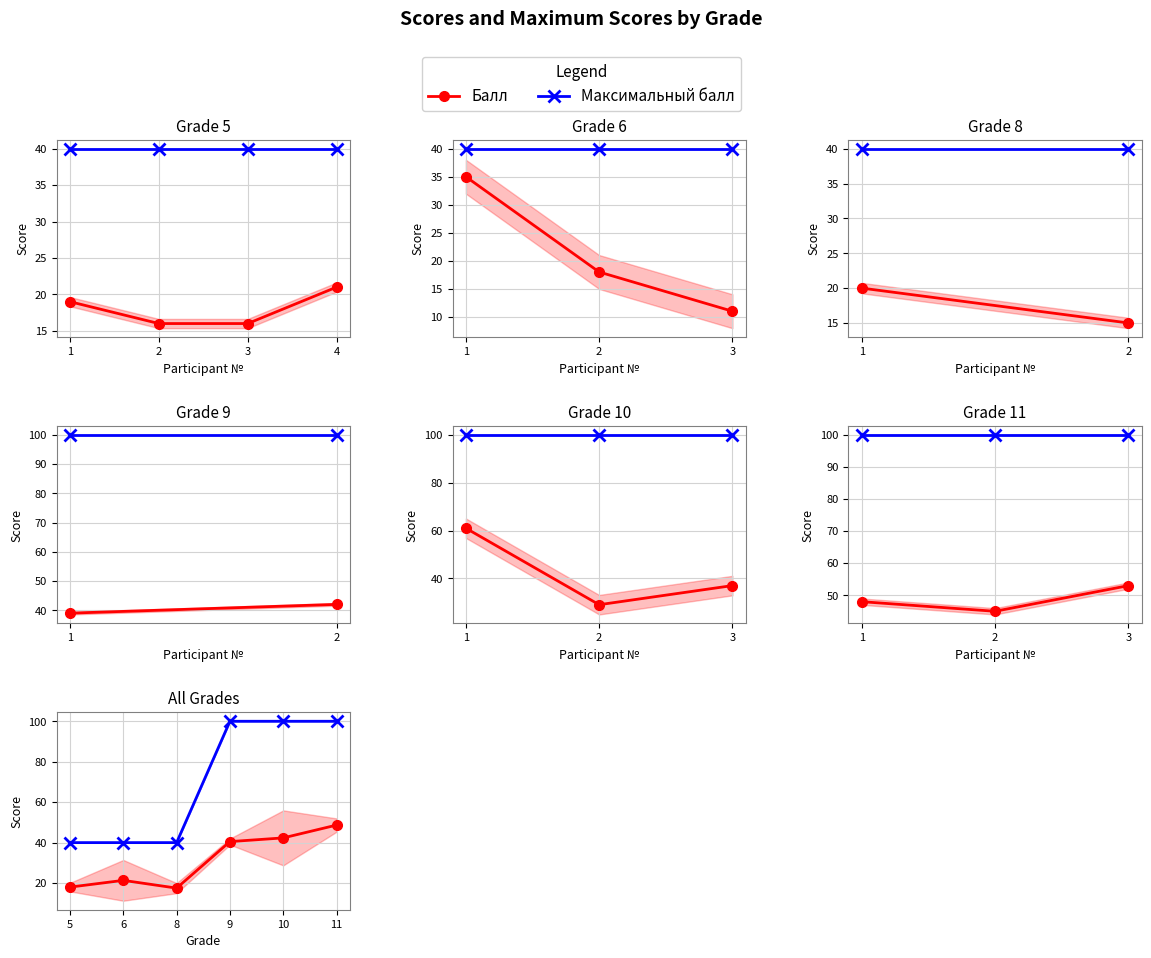

True or false: Максимальный балл has a value of 155.3 at 11.

False